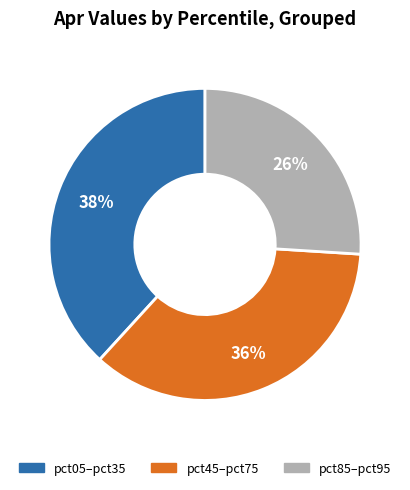

Combined, do pct85–pct95 and pct05–pct35 account for over 50%?

Yes